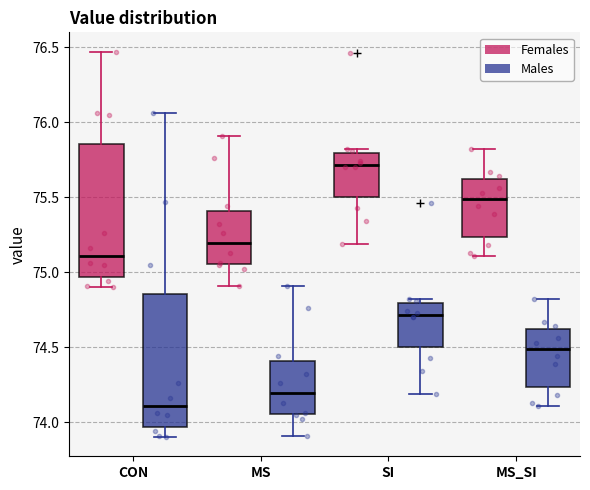

Reading left to right, transcribe this box plot: for each box, give where its median line is, the range the box spans, and where its two whiskers end, as read against the y-axis. The values are not printed on the chart, so give them approximately, as read against the axis.

CON (Females): median 75.10, box 74.95 to 75.85, whiskers 74.90 to 76.45
CON (Males): median 74.10, box 73.95 to 74.85, whiskers 73.90 to 76.05
MS (Females): median 75.20, box 75.05 to 75.40, whiskers 74.90 to 75.90
MS (Males): median 74.20, box 74.05 to 74.40, whiskers 73.90 to 74.90
SI (Females): median 75.70, box 75.50 to 75.80, whiskers 75.20 to 75.80 (just above the box's upper edge)
SI (Males): median 74.70, box 74.50 to 74.80, whiskers 74.20 to 74.80 (just above the box's upper edge)
MS_SI (Females): median 75.50, box 75.25 to 75.60, whiskers 75.10 to 75.80
MS_SI (Males): median 74.50, box 74.25 to 74.60, whiskers 74.10 to 74.80